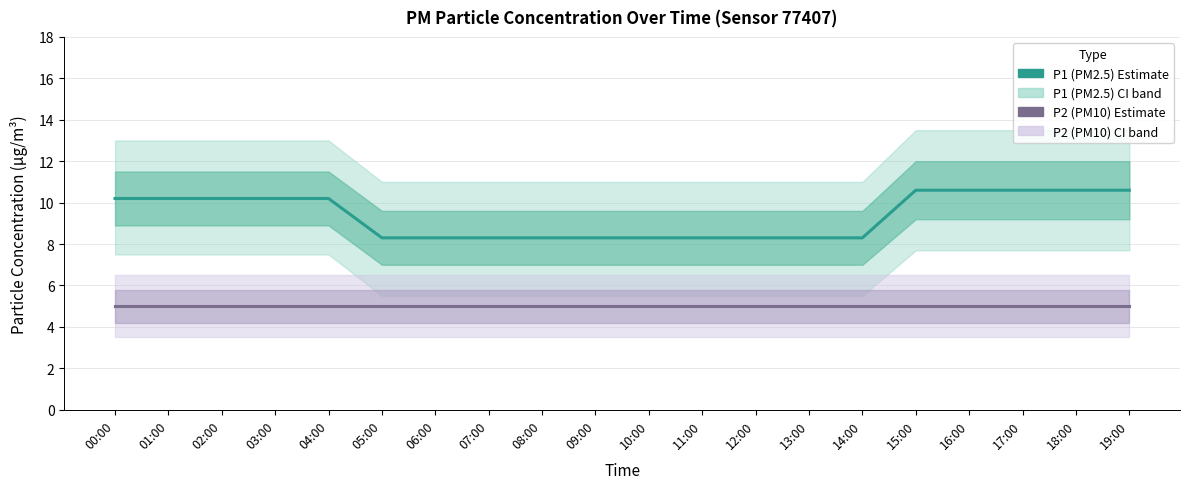

Reading left to right, transcribe all the data shown in this chart.

P1 (PM2.5) Estimate: 10.2	10.2	10.2	10.2	10.2	8.3	8.3	8.3	8.3	8.3	8.3	8.3	8.3	8.3	8.3	10.6	10.6	10.6	10.6	10.6
P2 (PM10) Estimate: 5.0	5.0	5.0	5.0	5.0	5.0	5.0	5.0	5.0	5.0	5.0	5.0	5.0	5.0	5.0	5.0	5.0	5.0	5.0	5.0